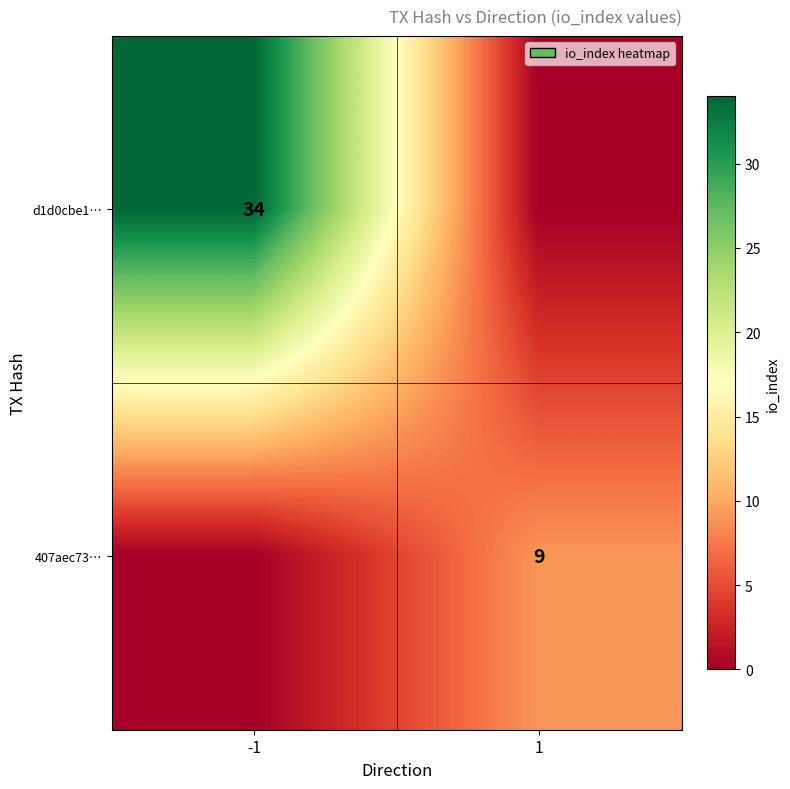

True or false: d1d0cbe1… has a value of 34 at -1.

True